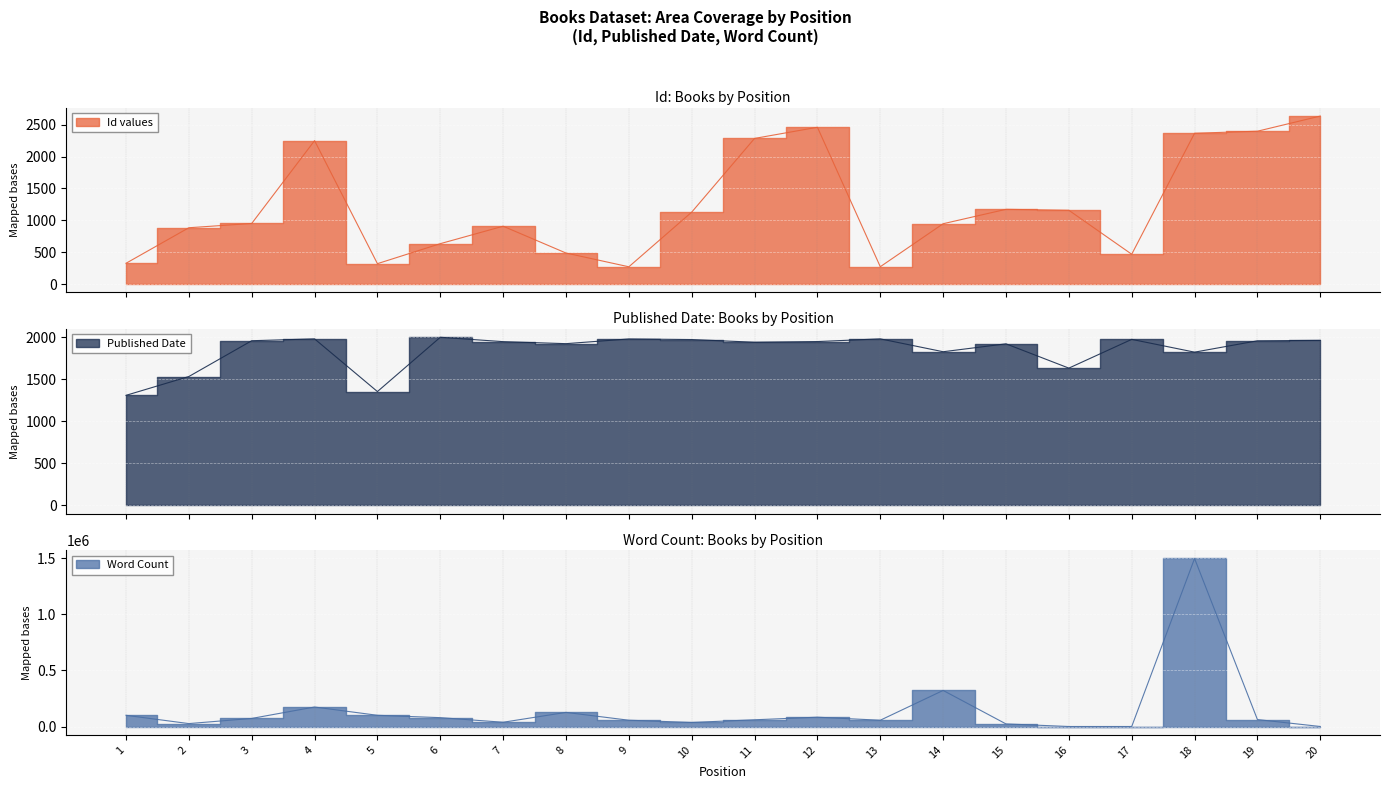

At which label does Published Date first exceed 1948?

3